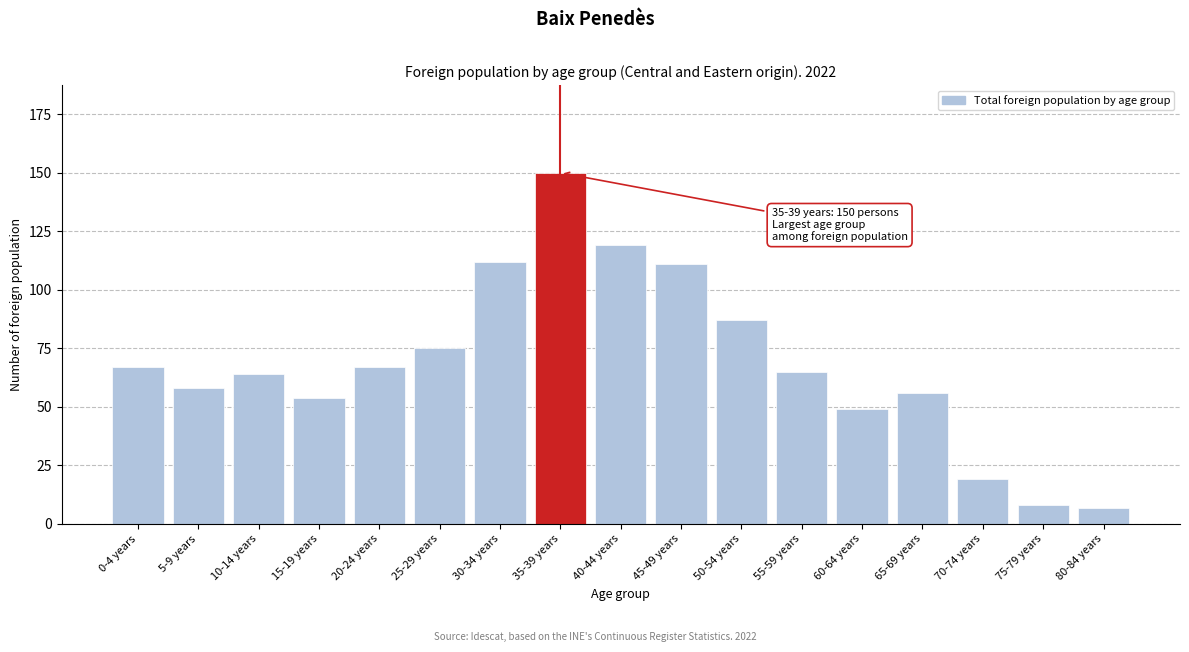

Reading left to right, extract all data points from this chart.

67	58	64	54	67	75	112	150	119	111	87	65	49	56	19	8	7